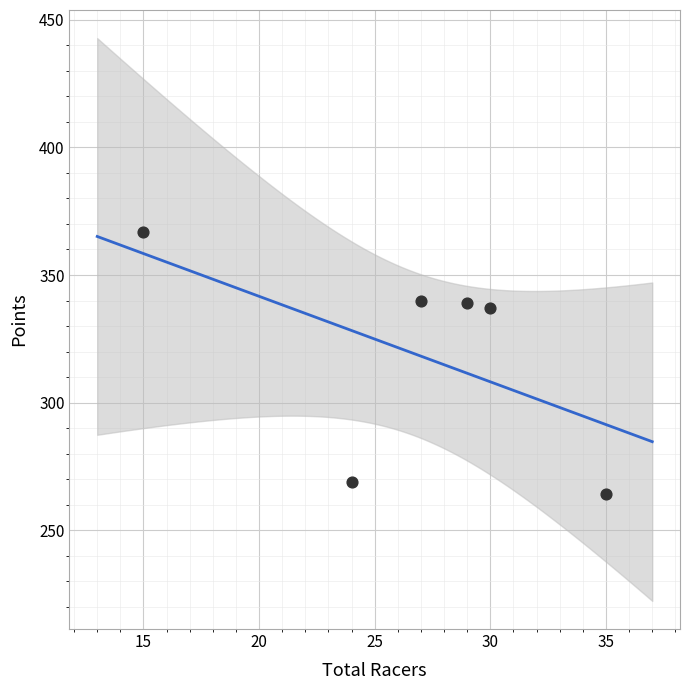

What is the average Y value?

319.3